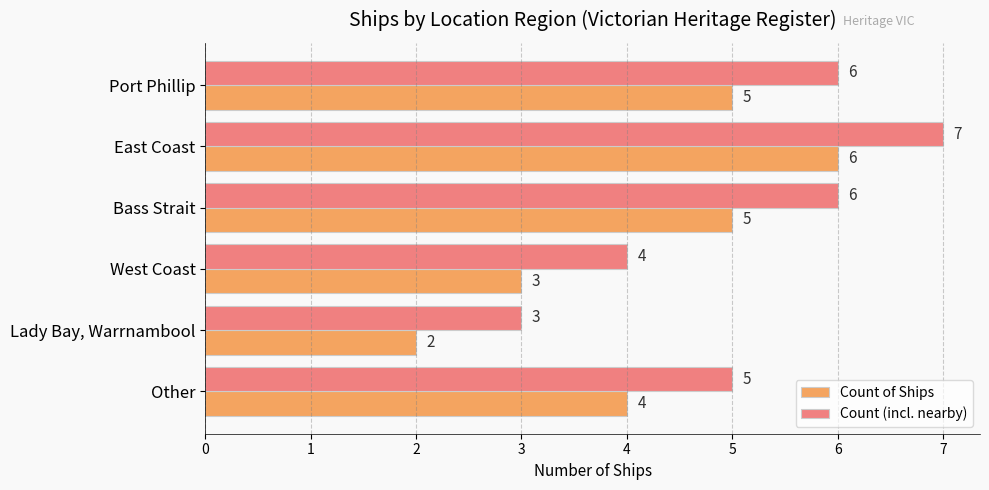

What is the minimum value for Count (incl. nearby)?

3